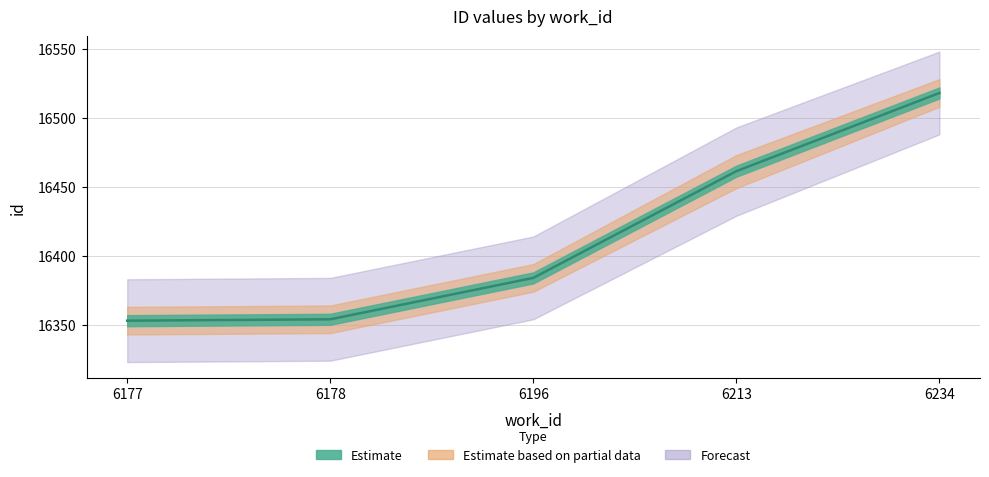

True or false: id_mid and id_lower cross at least once.

False